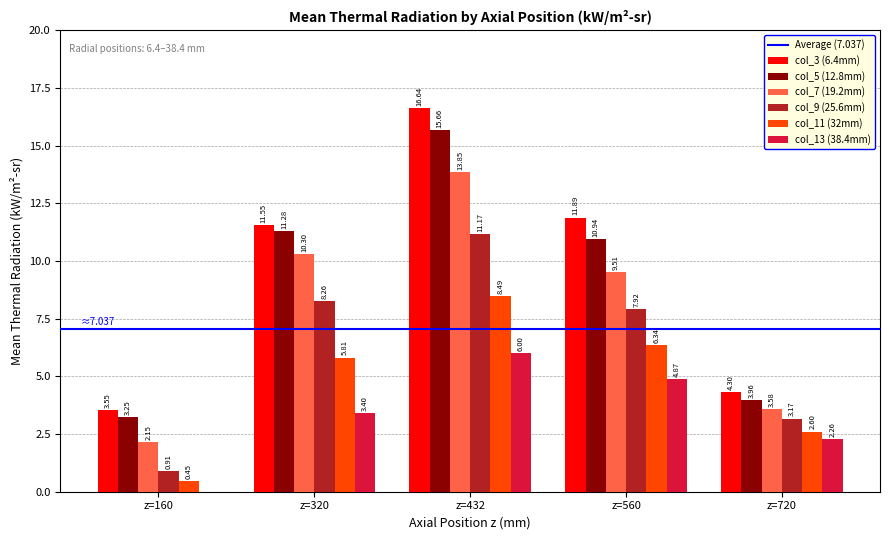

Which series has the largest total across all categories?

col_3 (6.4mm)